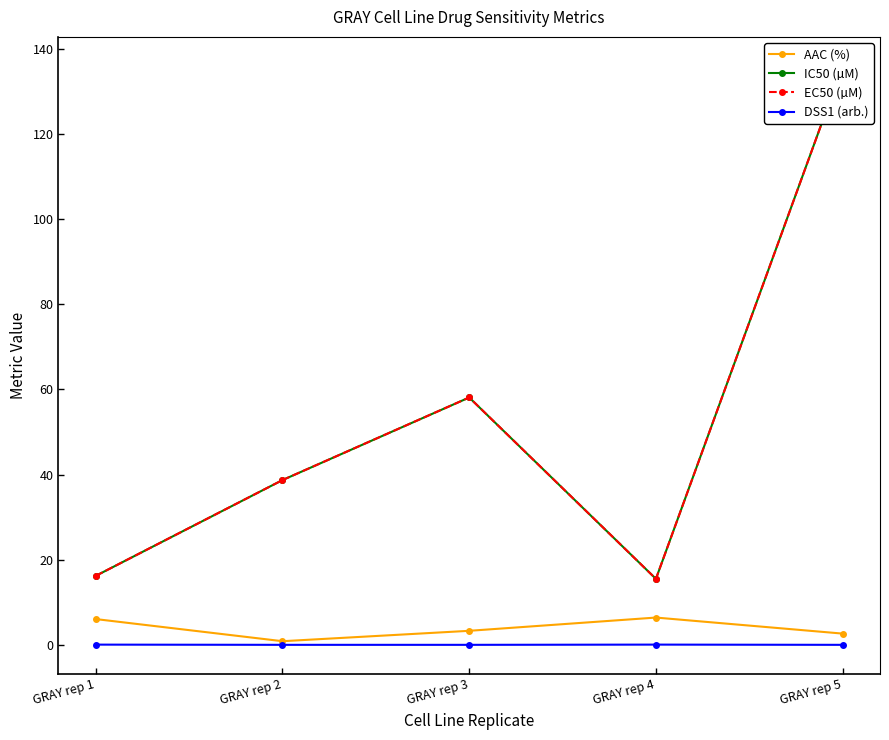

What is the sum of all EC50 (µM) values?

264.5